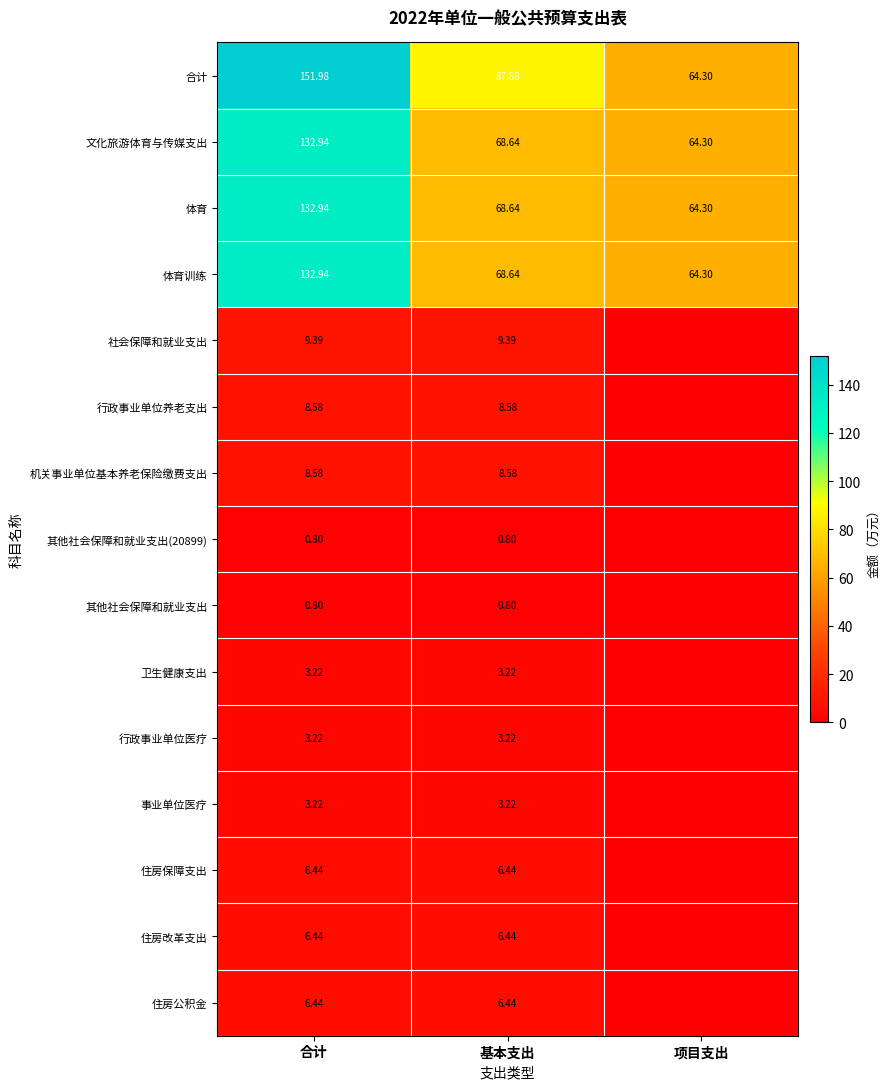

At which label does 文化旅游体育与传媒支出 first exceed 68?

合计